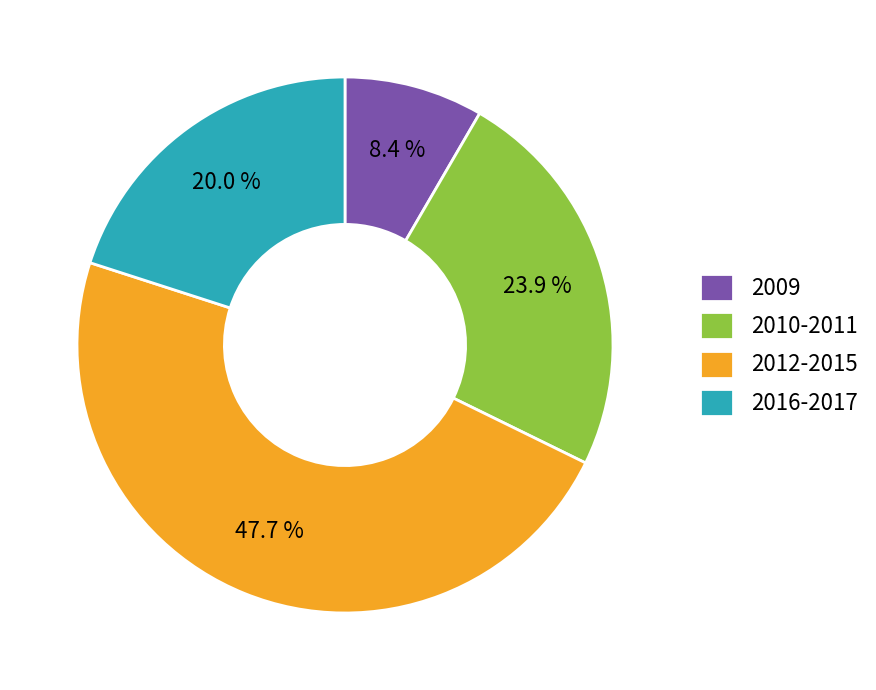

Between 2016-2017 and 2012-2015, which is larger?

2012-2015